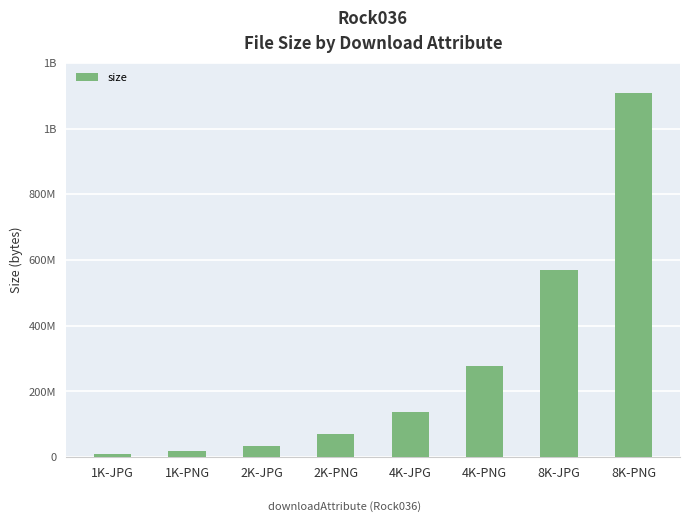

Does the chart contain any negative values?

No